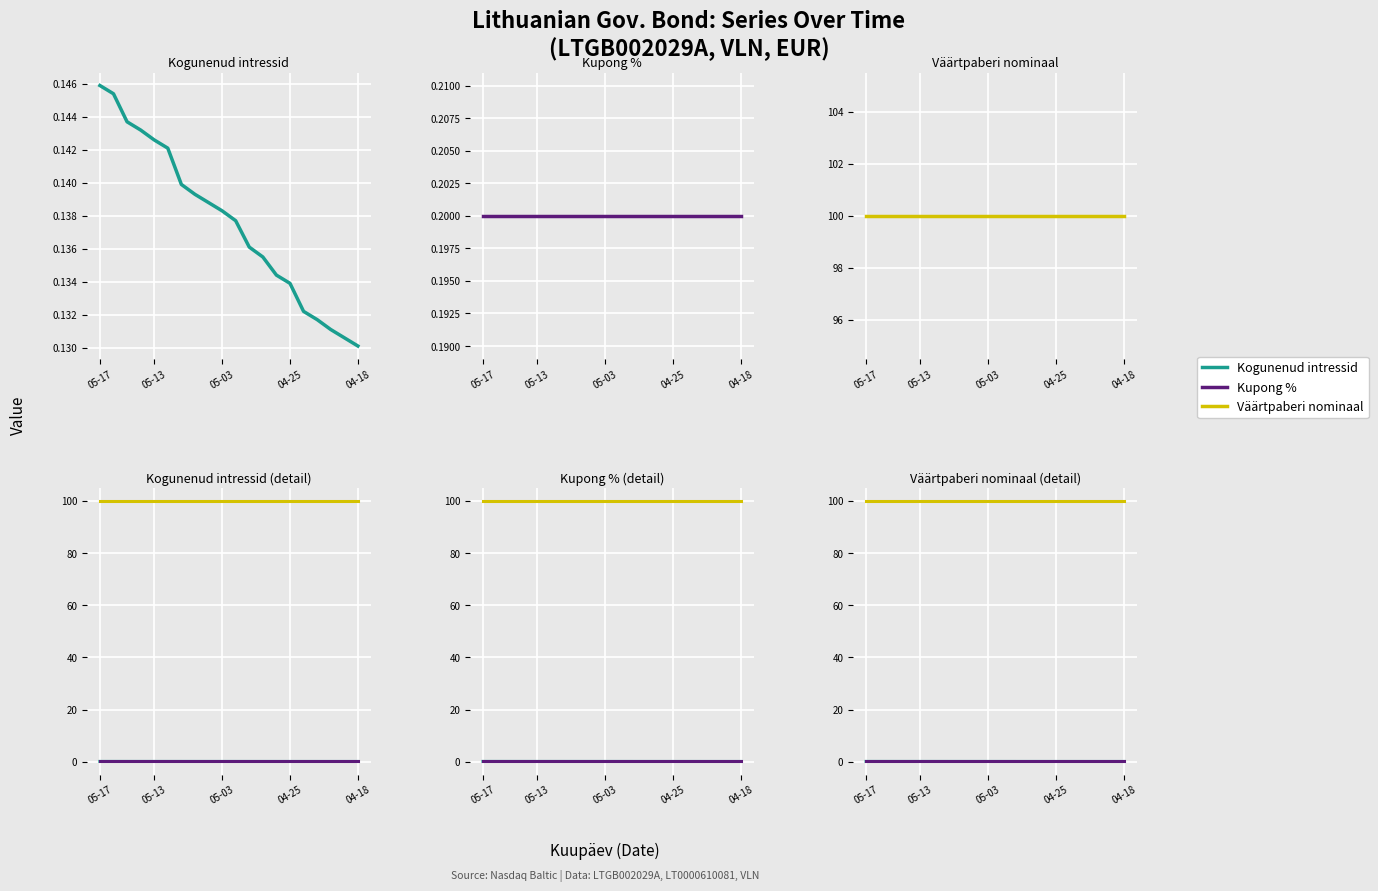

What is the value of the Kogunenud intressid point at the 5th from the left?

0.1